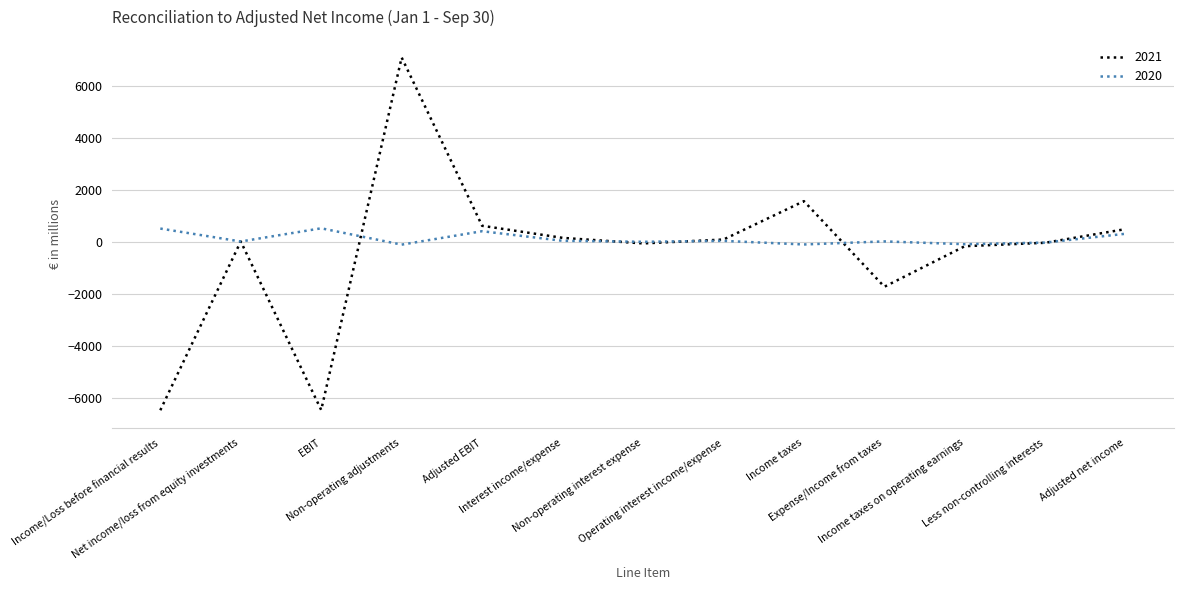

Where is the first local maximum for 2021?

Net income/loss from equity investments